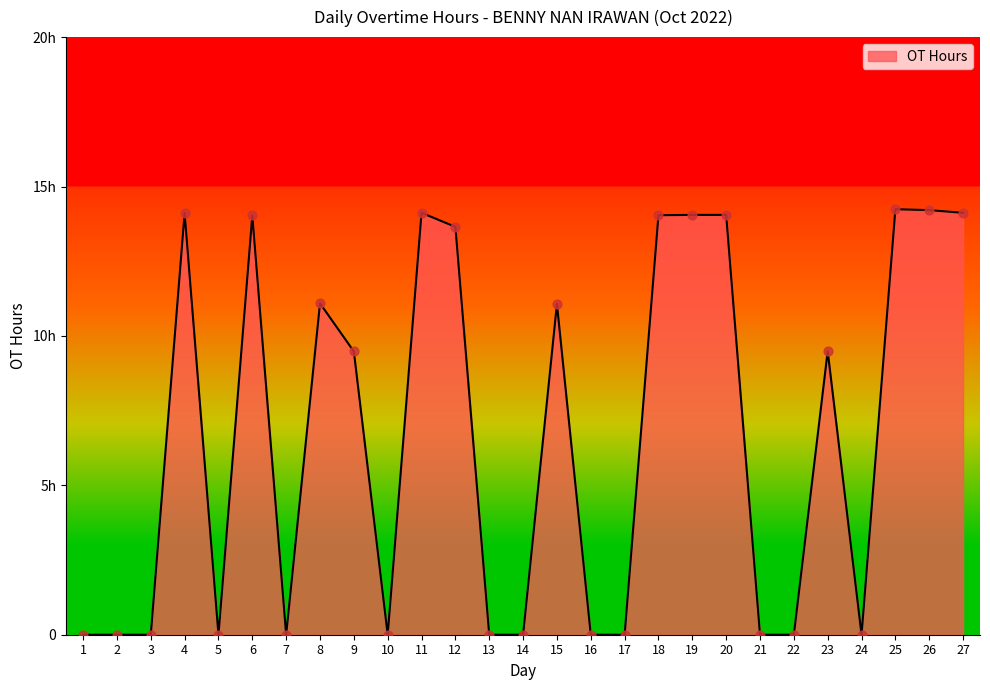

What is the change in value from 4 to 13?

-14.1